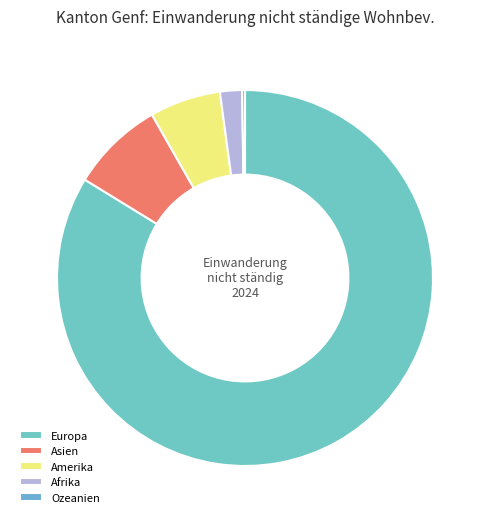

Is there a majority slice in this chart?

Yes